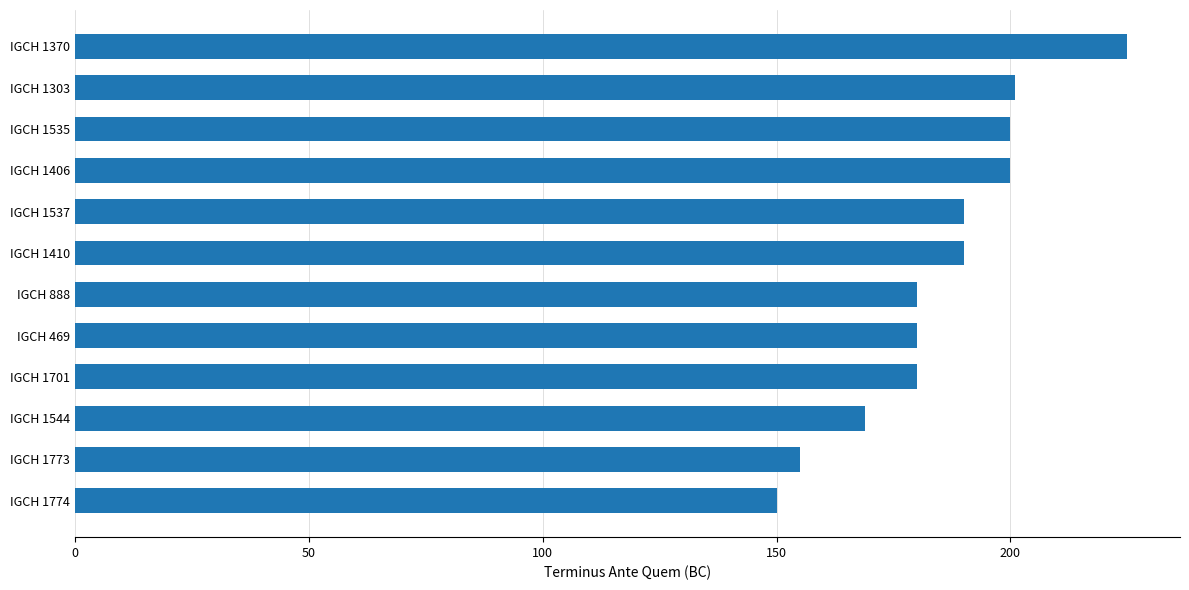

What is the difference between the maximum and minimum values?

75